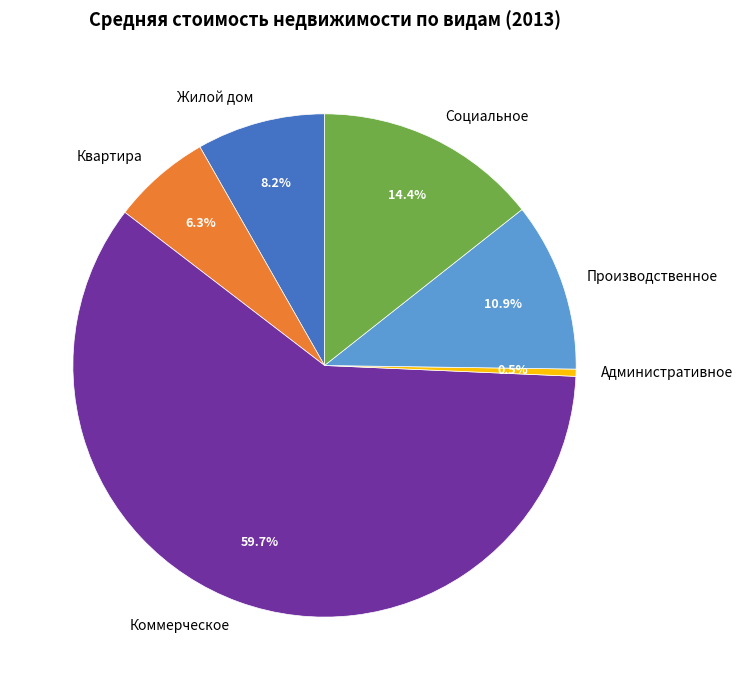

Count the number of slices in the pie.

6